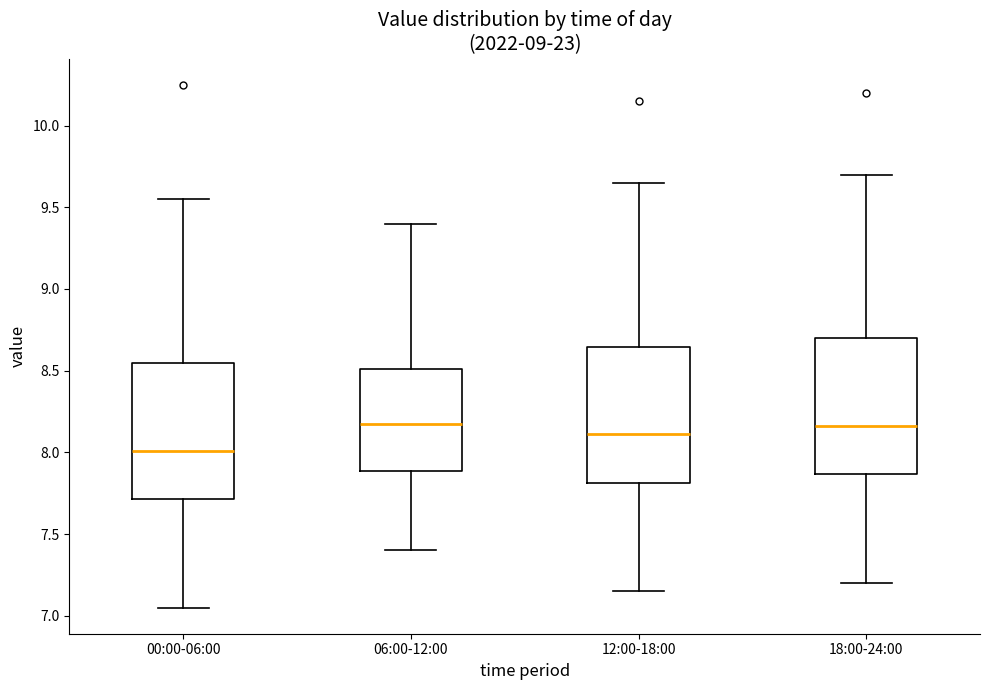

Which box has the lowest median line?

00:00-06:00